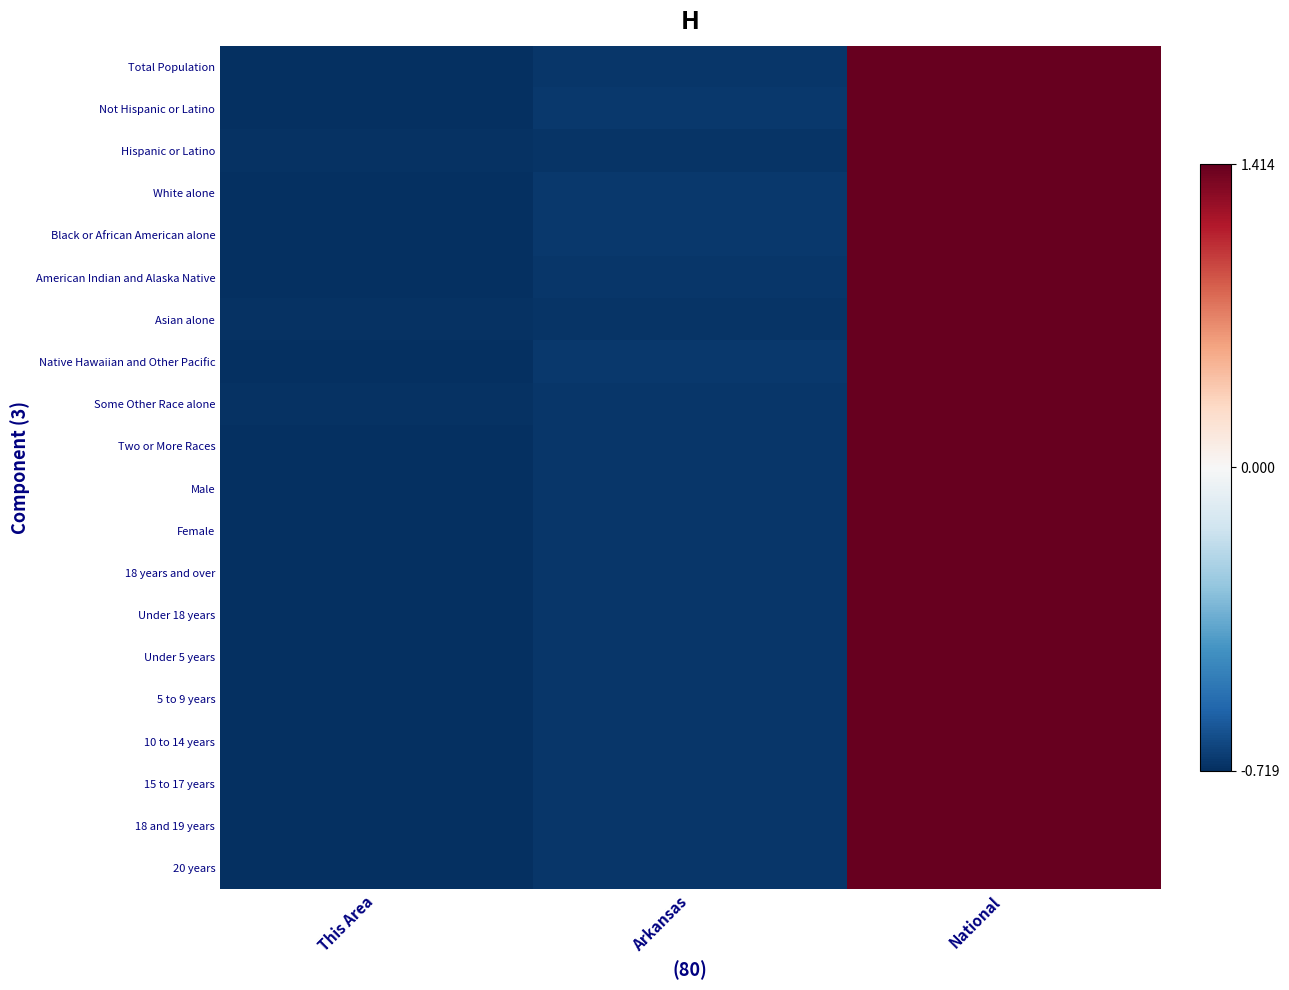

How many categories are shown in the chart?

3